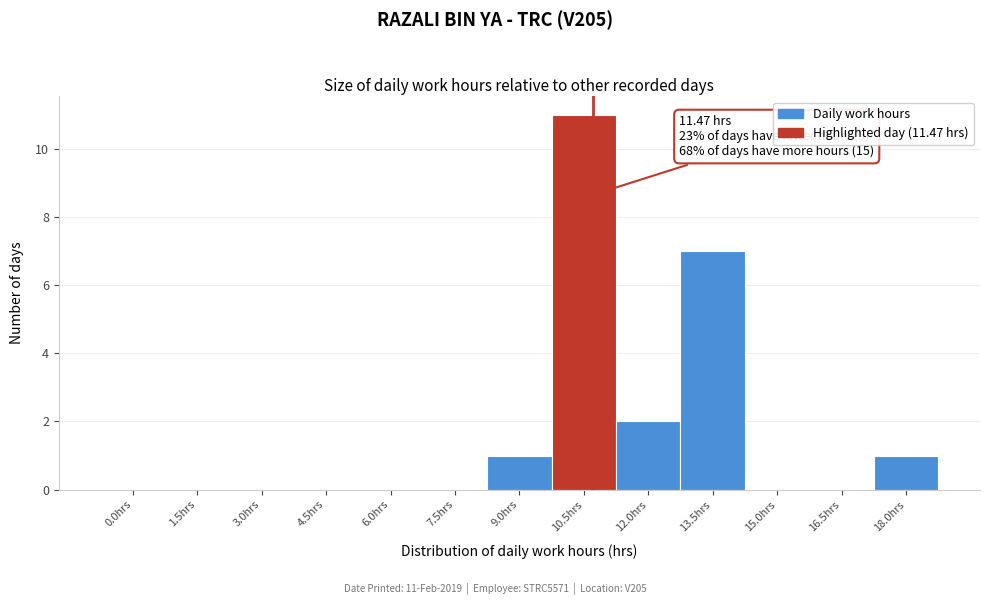

Reading right to left, what are all the values shown in this chart?

18.0hrs=1	16.5hrs=0	15.0hrs=0	13.5hrs=7	12.0hrs=2	10.5hrs=11	9.0hrs=1	7.5hrs=0	6.0hrs=0	4.5hrs=0	3.0hrs=0	1.5hrs=0	0.0hrs=0